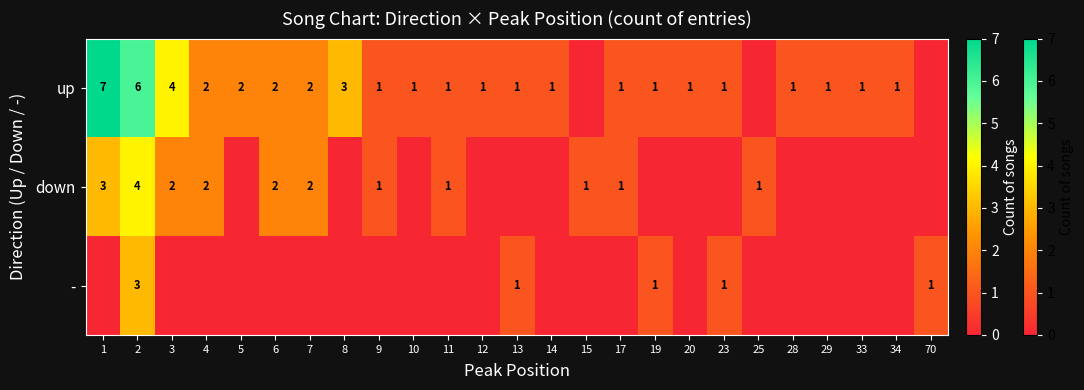

True or false: - has a value of 1 at 23.

True